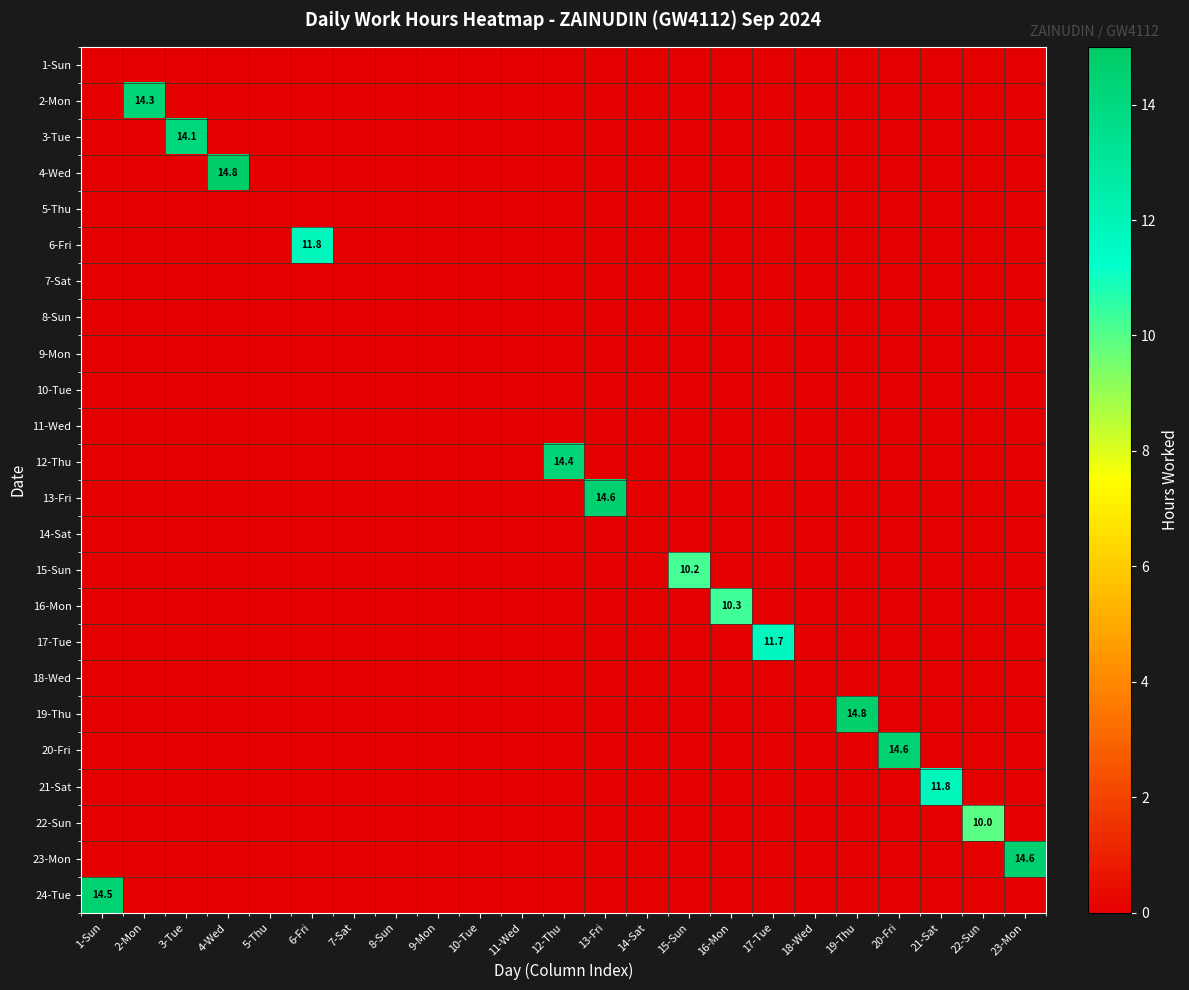

At which label does 3-Tue reach its minimum?

1-Sun